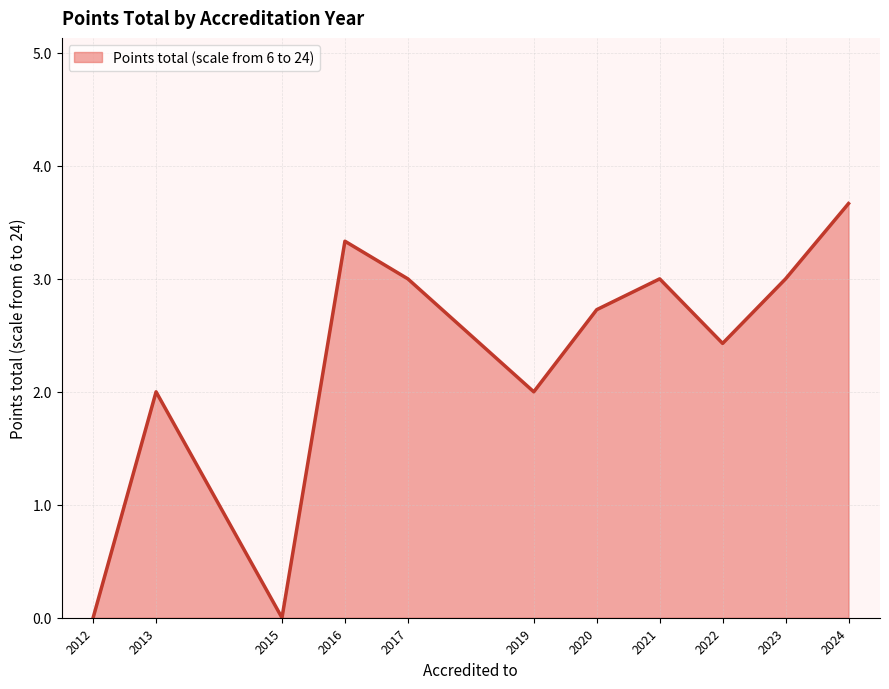

Does the chart display data point markers on the line(s)?

No